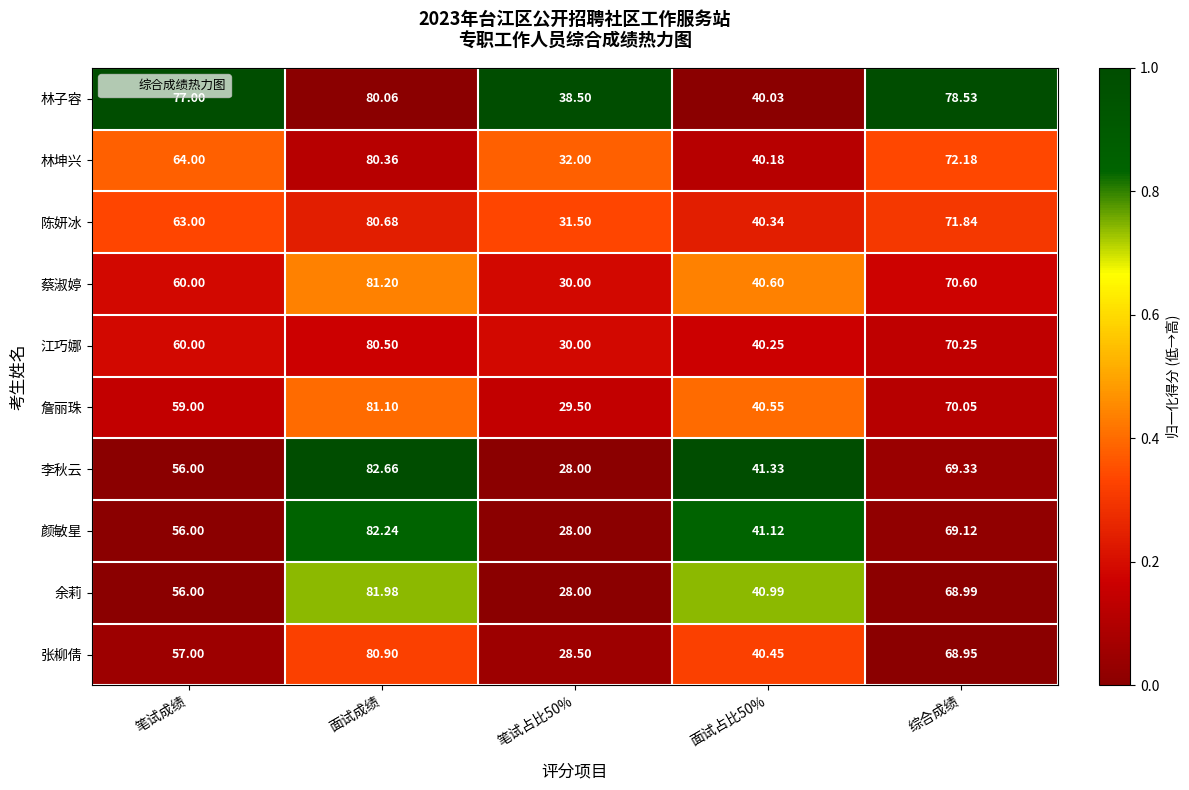

Is the value of 林子容 at 面试成绩 greater than the value of 蔡淑婷 at 综合成绩?

Yes